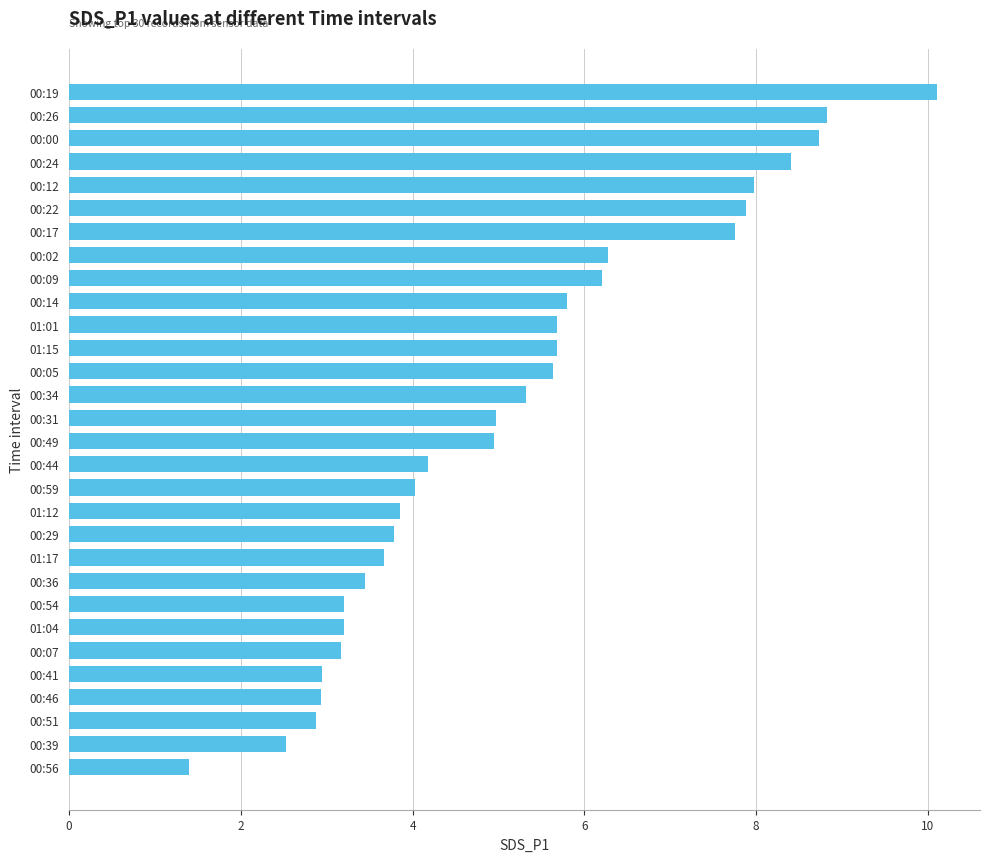

Are the bars grouped side by side (vs. stacked)?

No